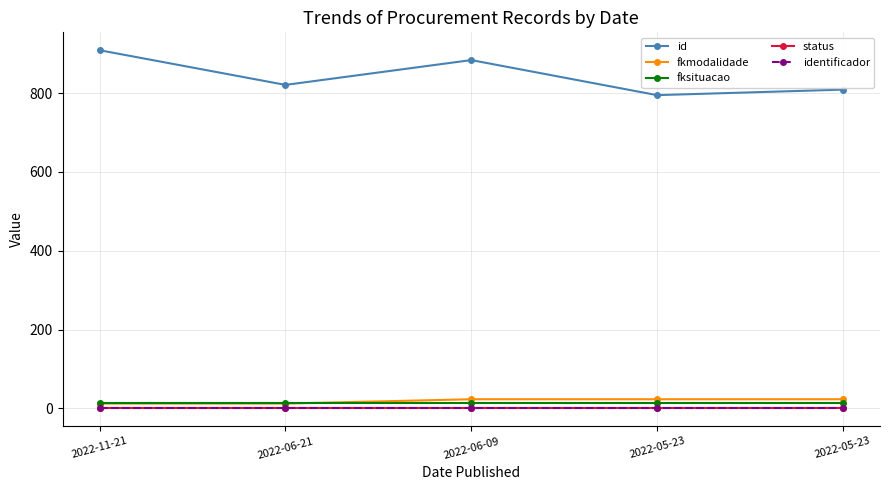

The value of fkmodalidade at 2022-11-21 is 8. True or false?

False